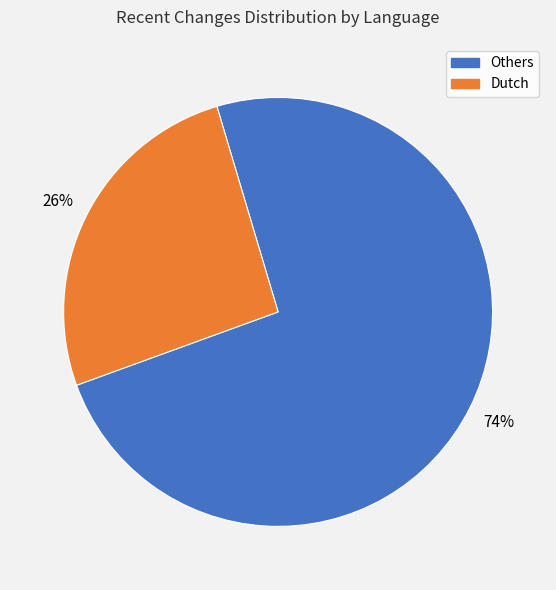

Does Others account for over 50% of the chart?

Yes